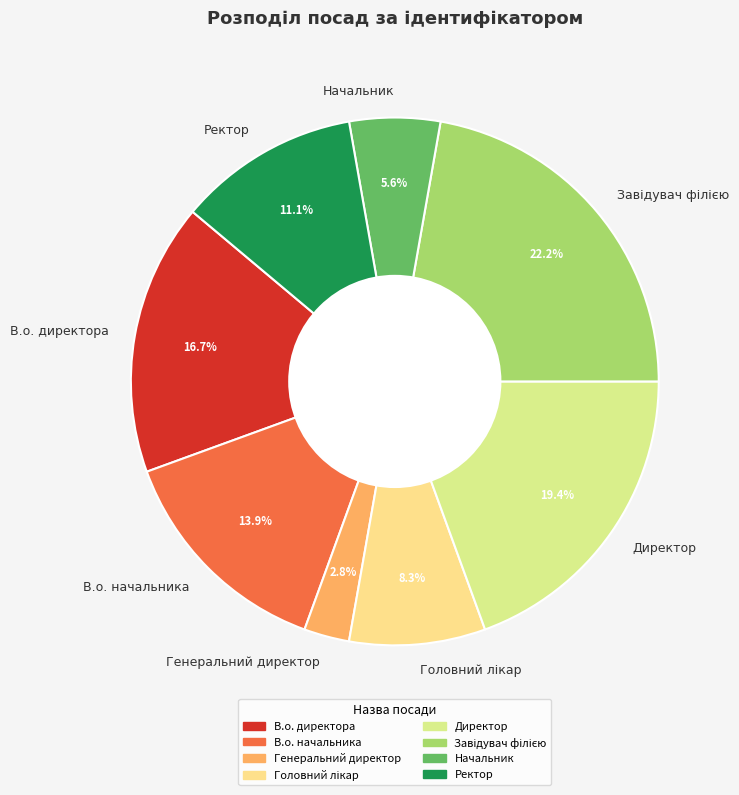

What is the ratio of the value at В.о. начальника to the value at Начальник?

2.5